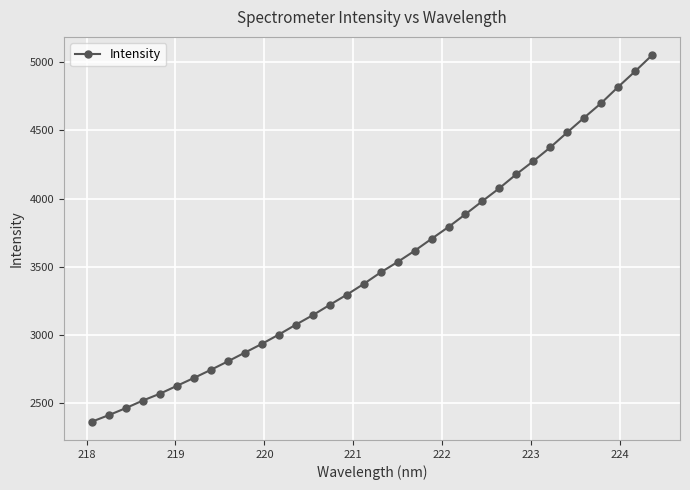

How many categories are shown in the chart?

34